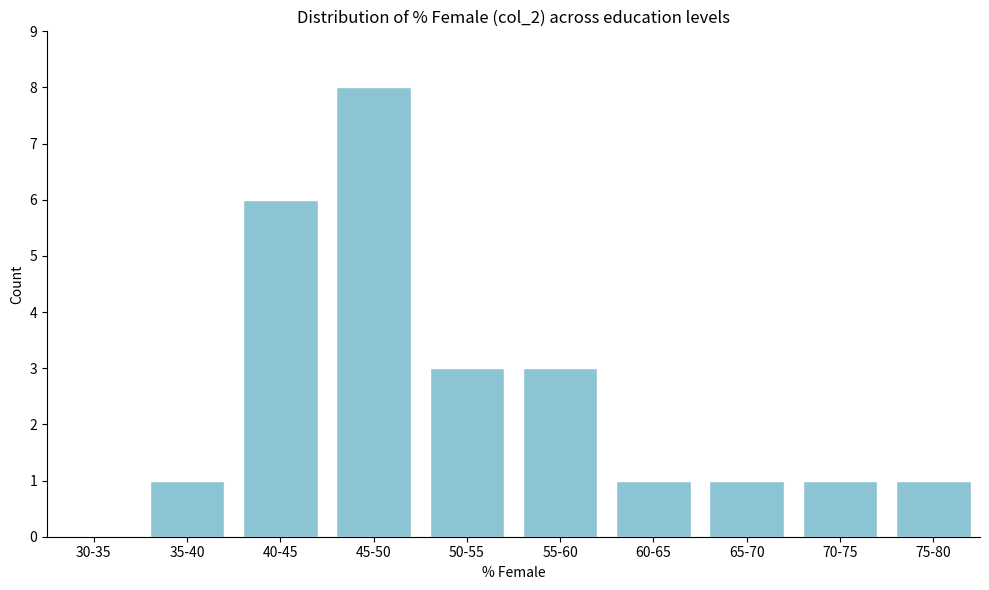

Reading left to right, extract all data points from this chart.

30-35=0	35-40=1	40-45=6	45-50=8	50-55=3	55-60=3	60-65=1	65-70=1	70-75=1	75-80=1